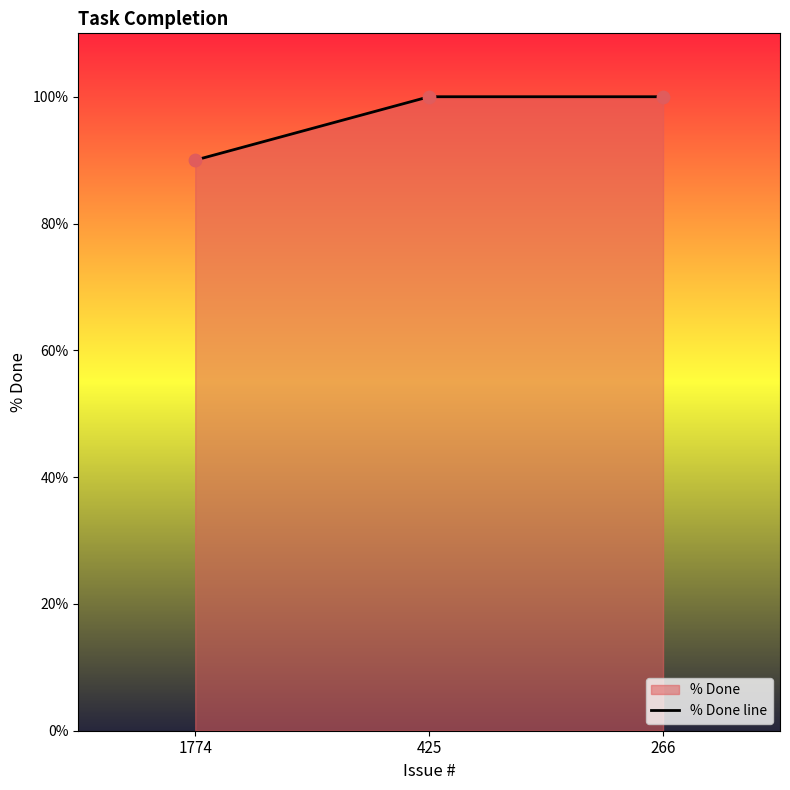

What is the ratio of the value at 266 to the value at 1774?

1.1